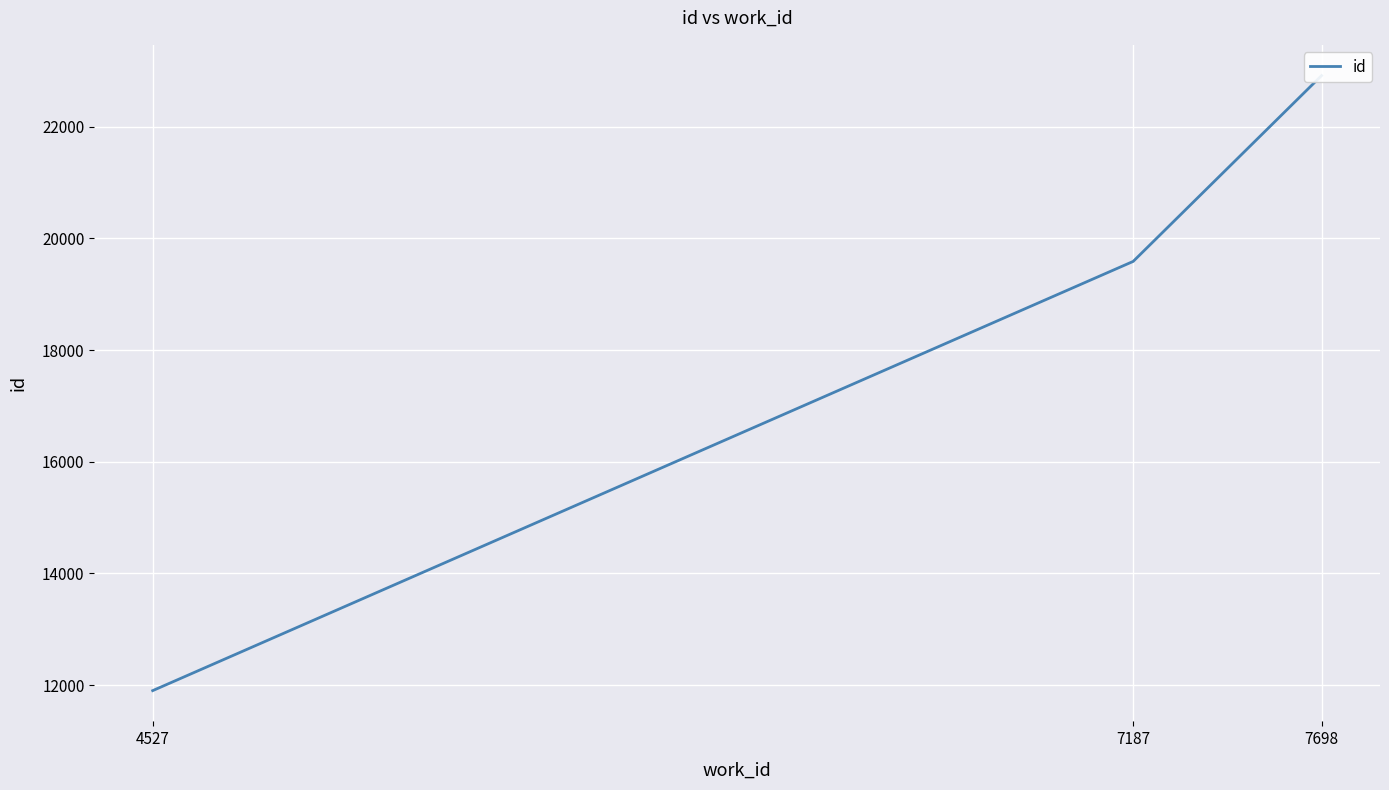

Is it true that the value at 7187 is 10311?

False